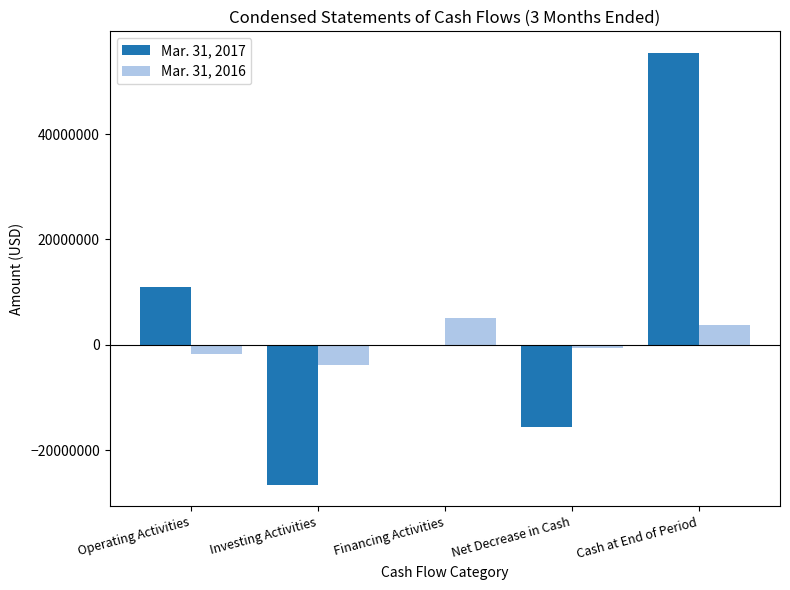

How many data points in Mar. 31, 2016 are above -620184?

2